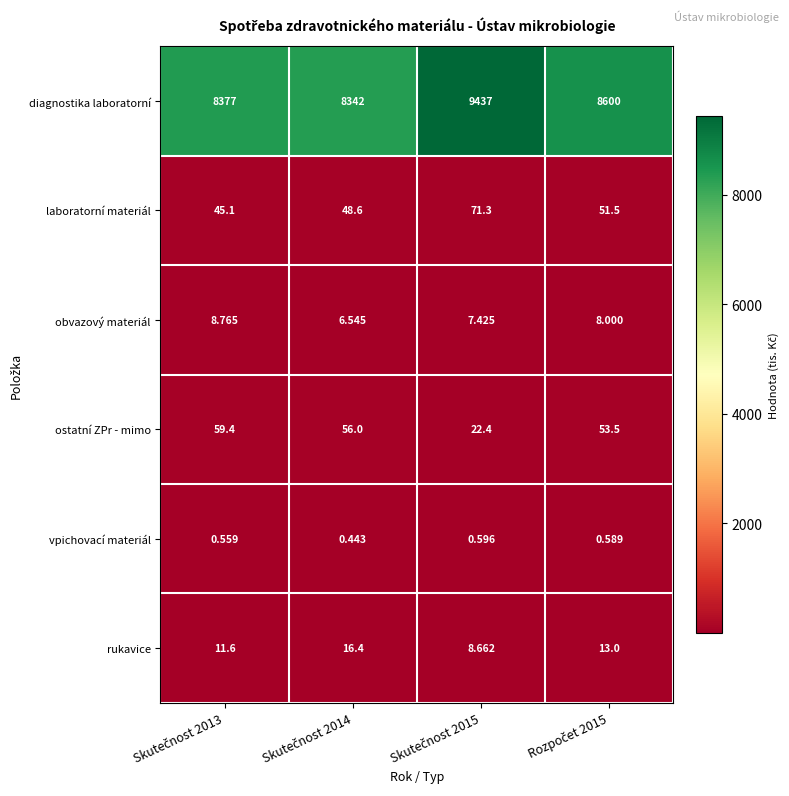

Rank the series by their maximum value, from highest to lowest.

diagnostika laboratorní, laboratorní materiál, ostatní ZPr - mimo, rukavice, obvazový materiál, vpichovací materiál